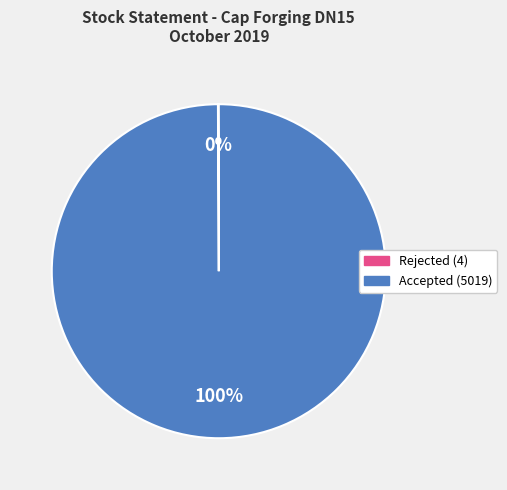

Is there a majority slice in this chart?

Yes